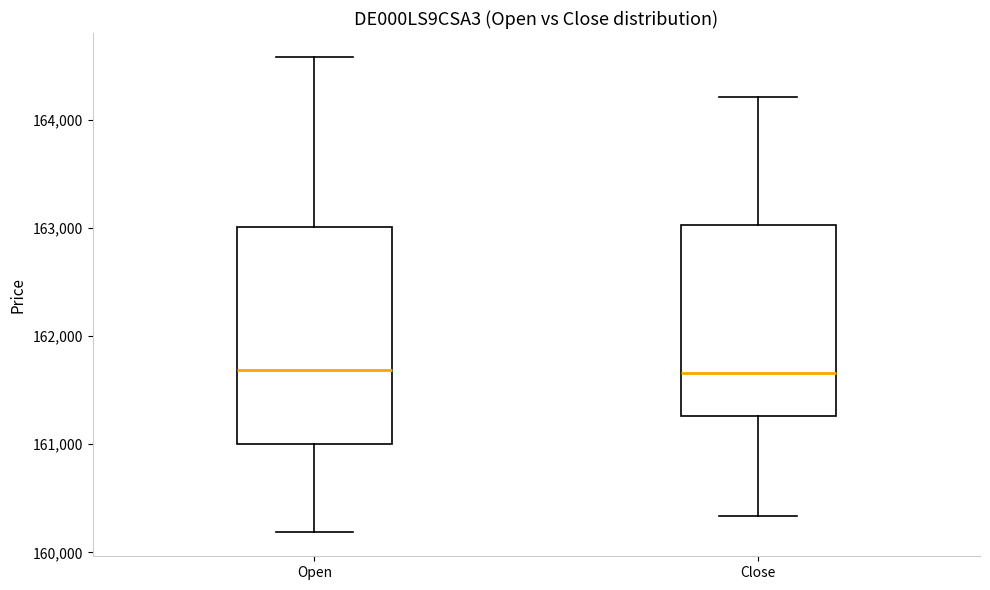

Reading left to right, read every box against the y-axis: the position of its median line, the range the box covers, and the ends of its whiskers. The values are not printed on the chart, so give them approximately, as read against the axis.

Open: median 161700, box 161000 to 163000, whiskers 160200 to 164600
Close: median 161700, box 161300 to 163000, whiskers 160300 to 164200